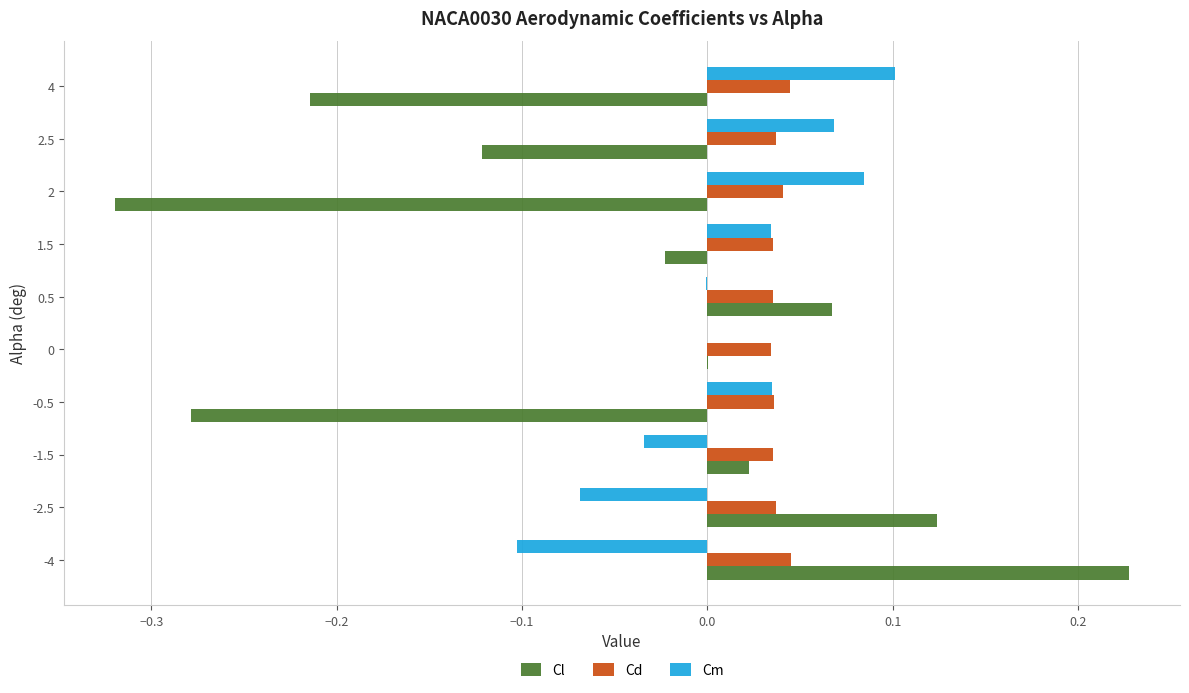

Which series has the widest spread of values?

Cl